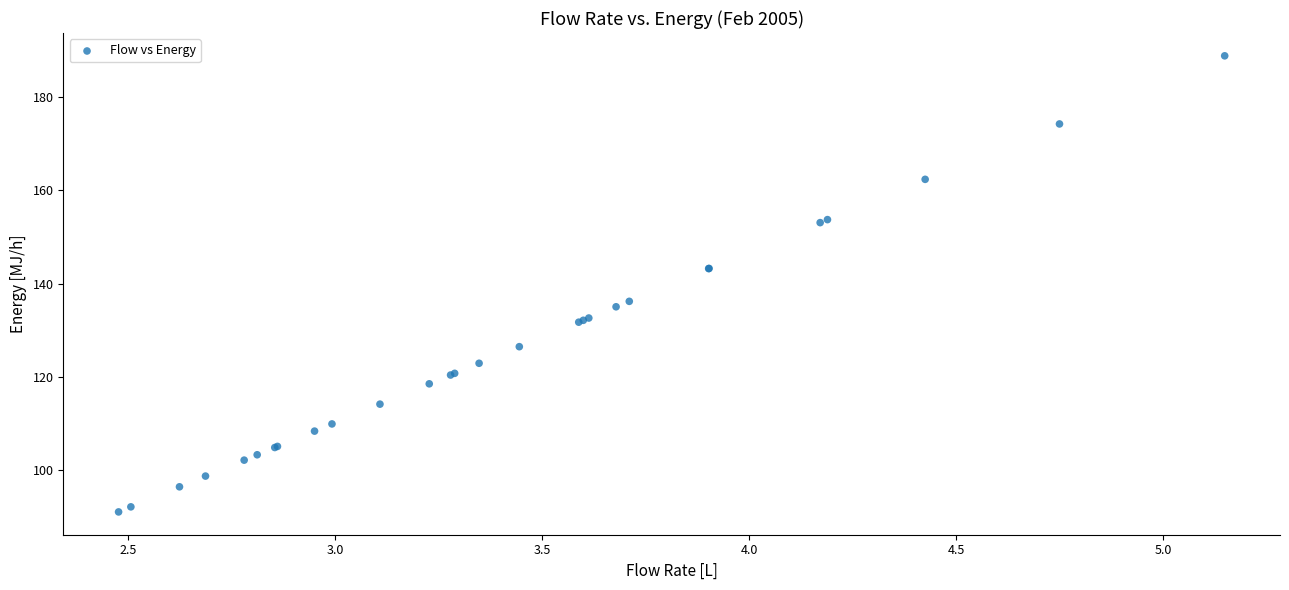

What Y value in the scatter plot is closest to 139?

136.2